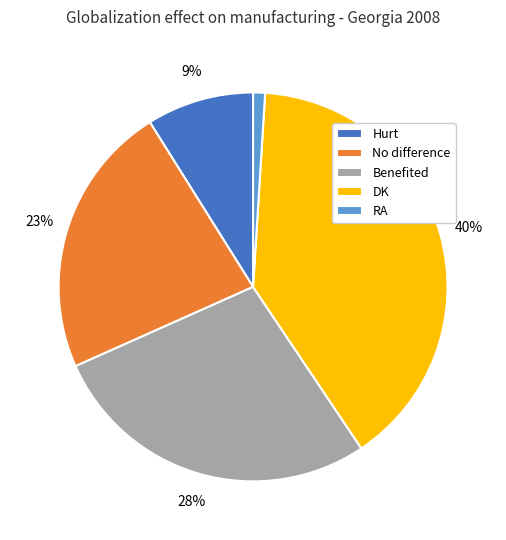

Is there a majority slice in this chart?

No